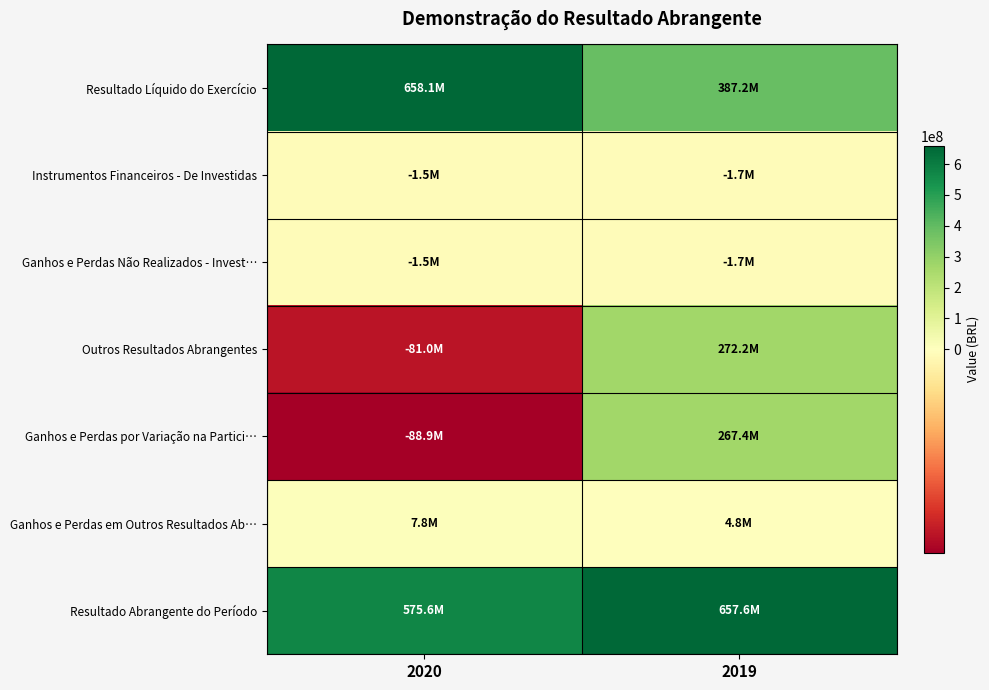

List the series in order of their peak value, highest first.

Resultado Líquido do Exercício, Resultado Abrangente do Período, Outros Resultados Abrangentes, Ganhos e Perdas por Variação na Partici…, Ganhos e Perdas em Outros Resultados Ab…, Instrumentos Financeiros - De Investidas, Ganhos e Perdas Não Realizados - Invest…